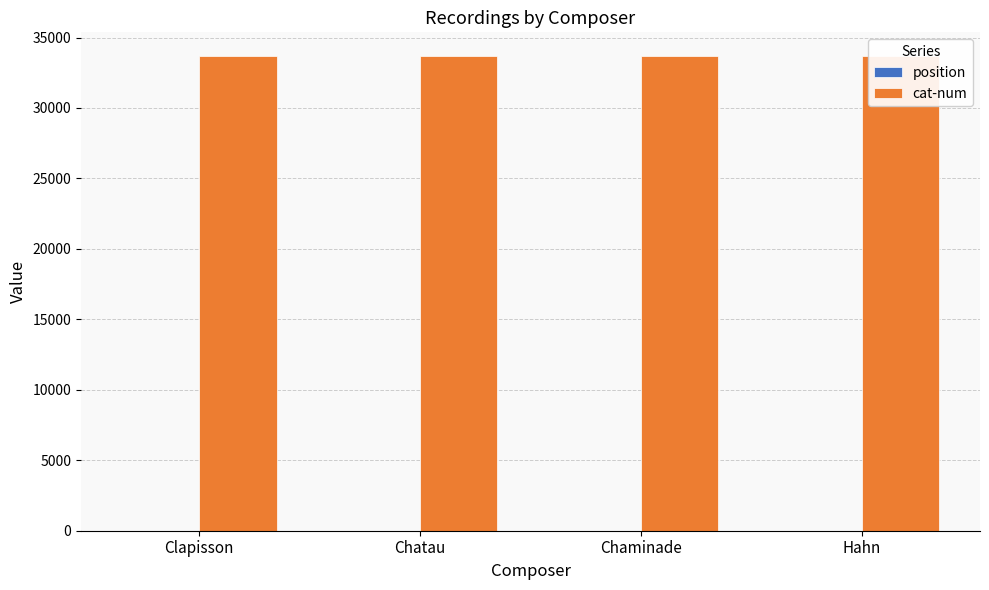

True or false: cat-num has a value of 33682 at Hahn.

True